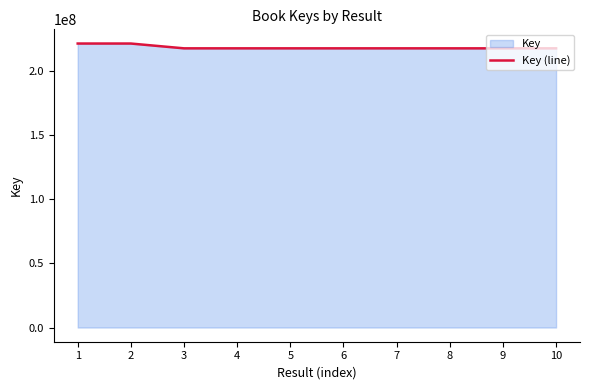

Which label corresponds to the smallest value in the chart?

10